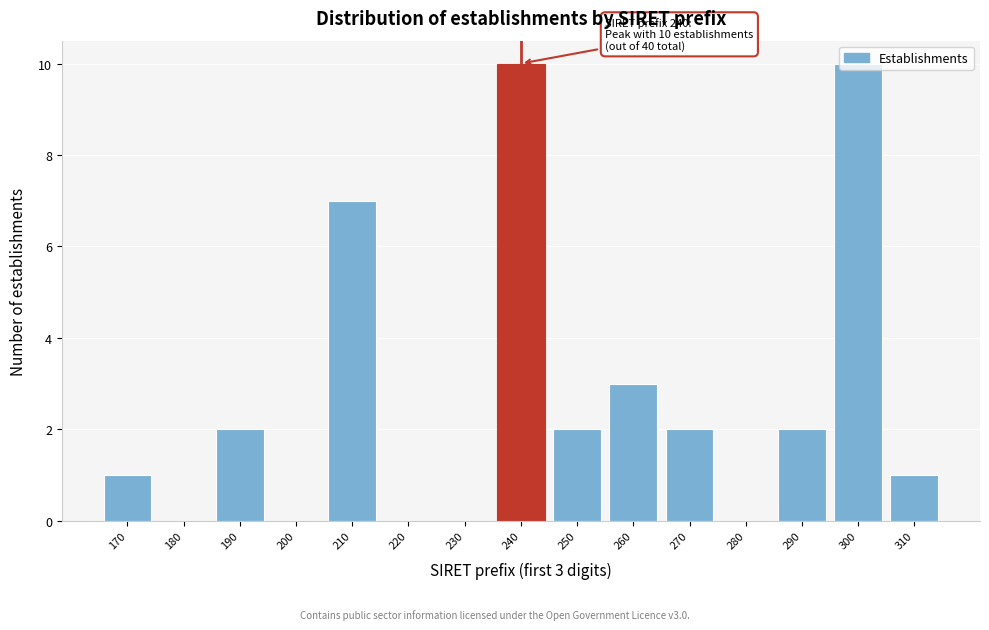

Which has a higher value, 260 or 190?

260